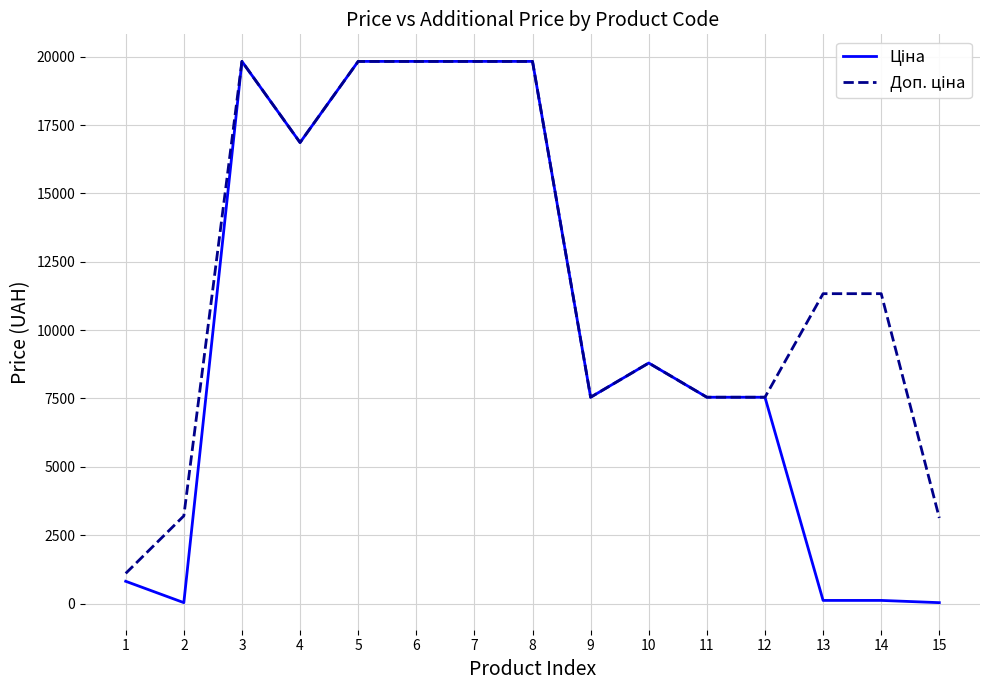

In Доп. ціна, how many points are higher than both neighbors (excluding endpoints)?

2